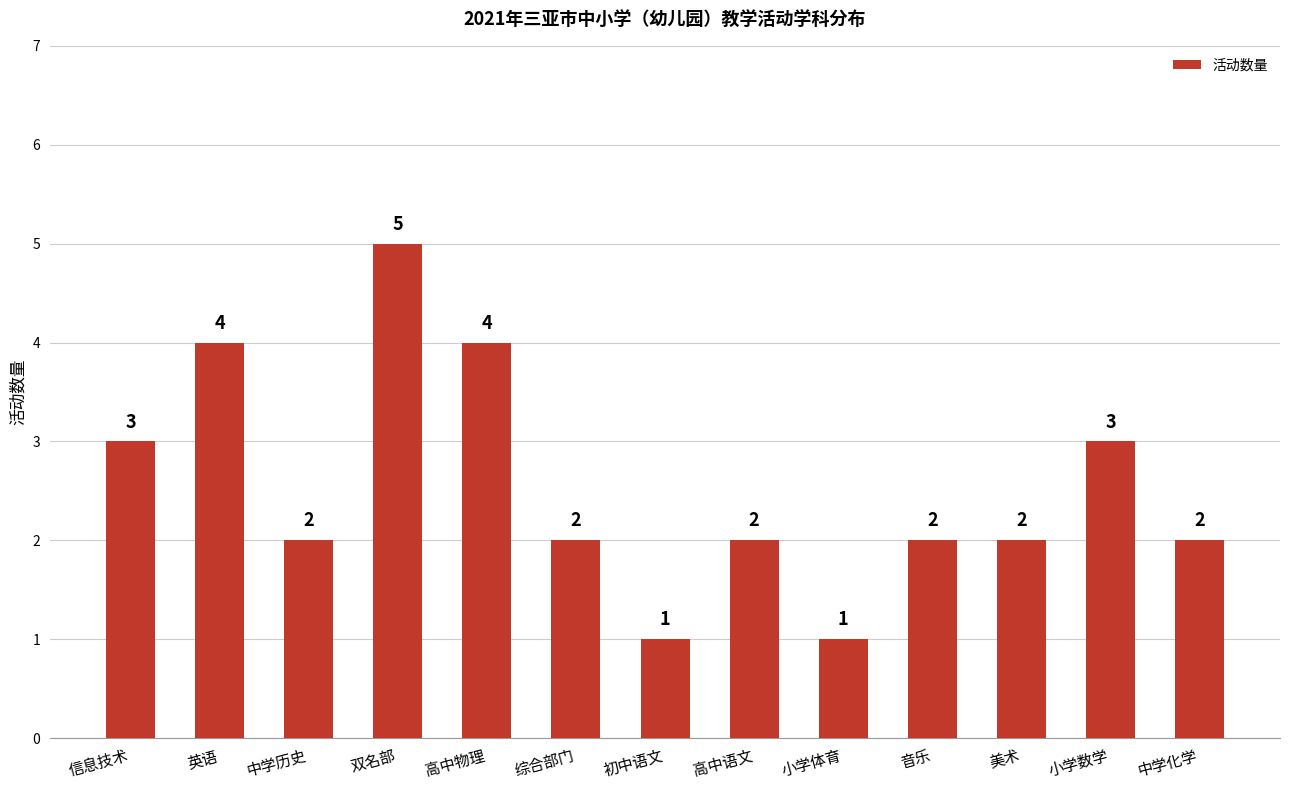

What is the smallest value displayed?

1